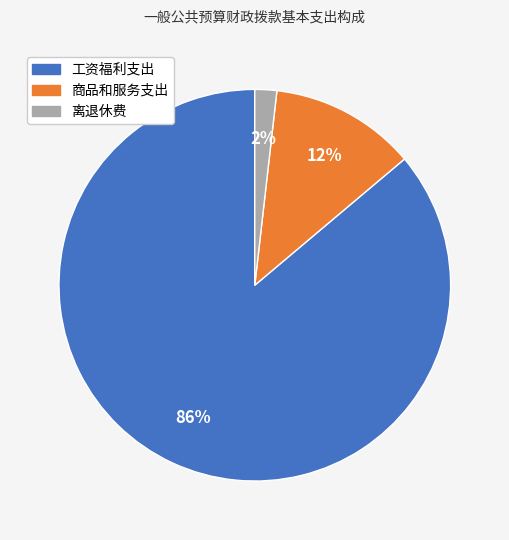

What is the majority slice?

工资福利支出